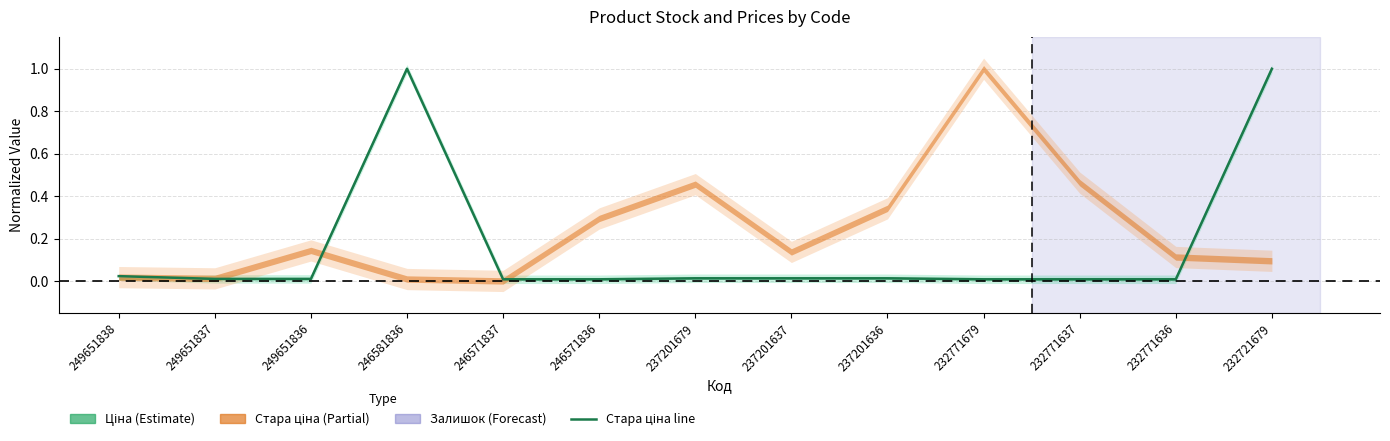

Does the chart have visible grid lines?

Yes